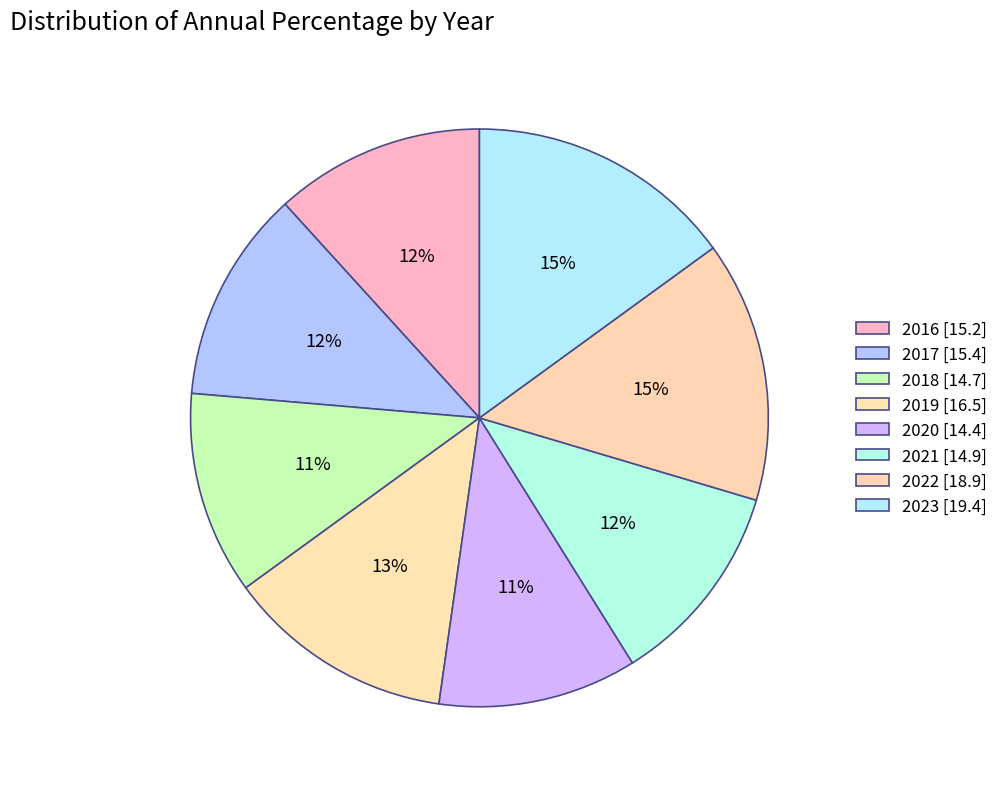

Does 2016 account for over 50% of the chart?

No